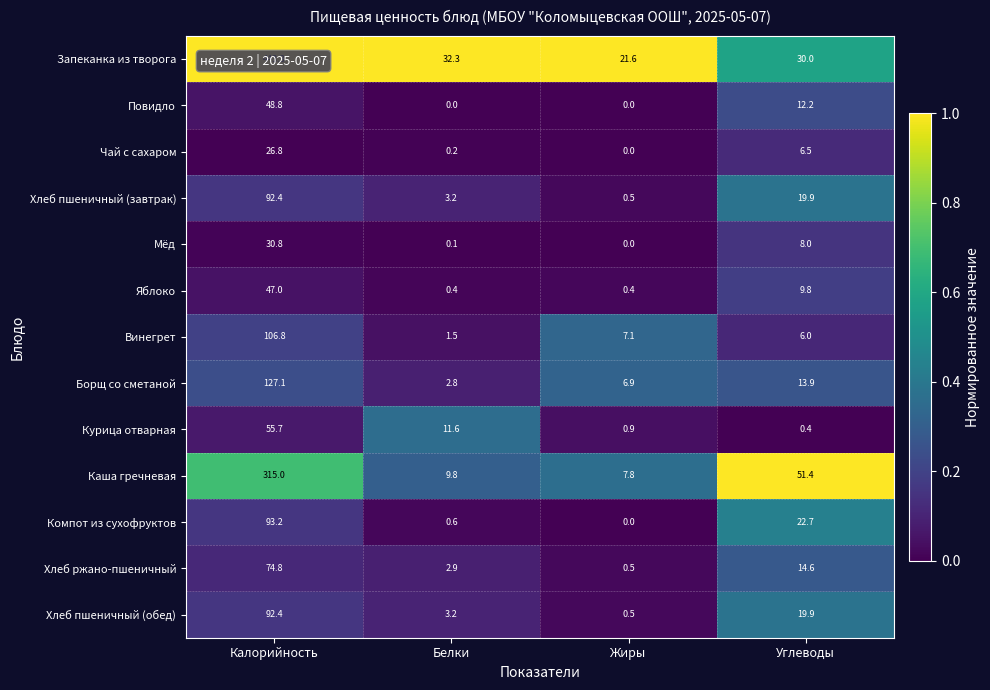

What is the greatest value displayed?

443.3